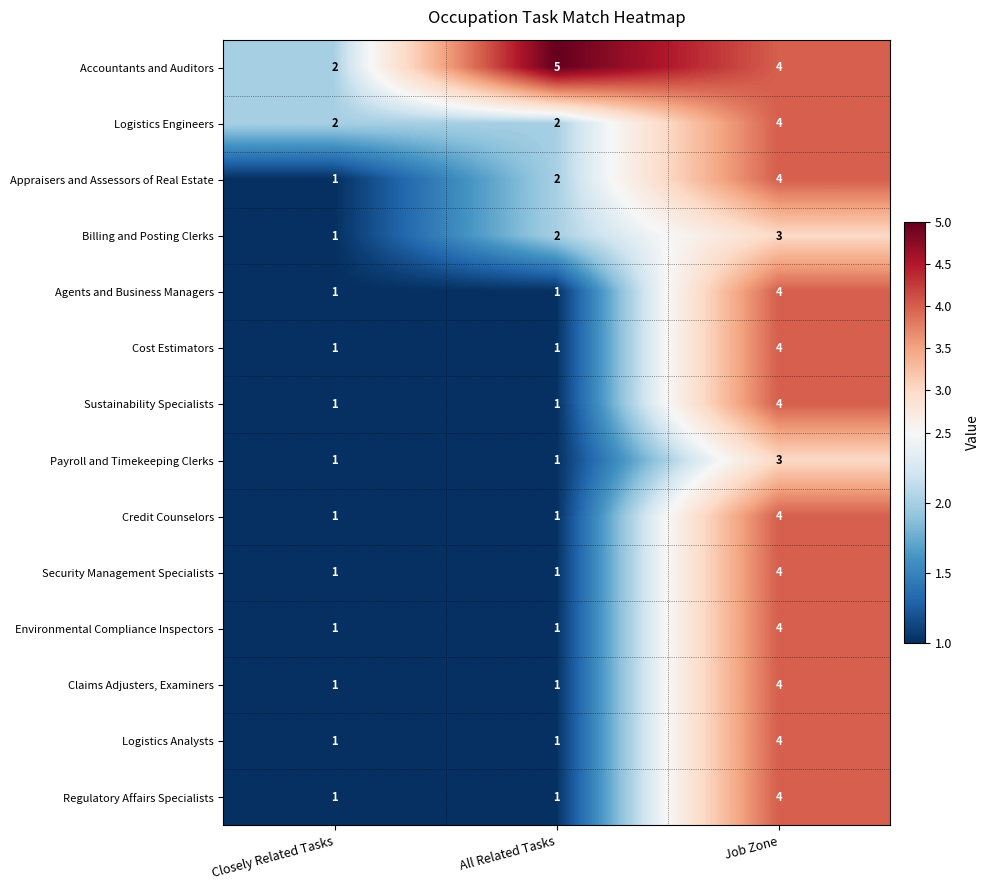

At which label is Appraisers and Assessors of Real Estate closest to 2?

All Related Tasks